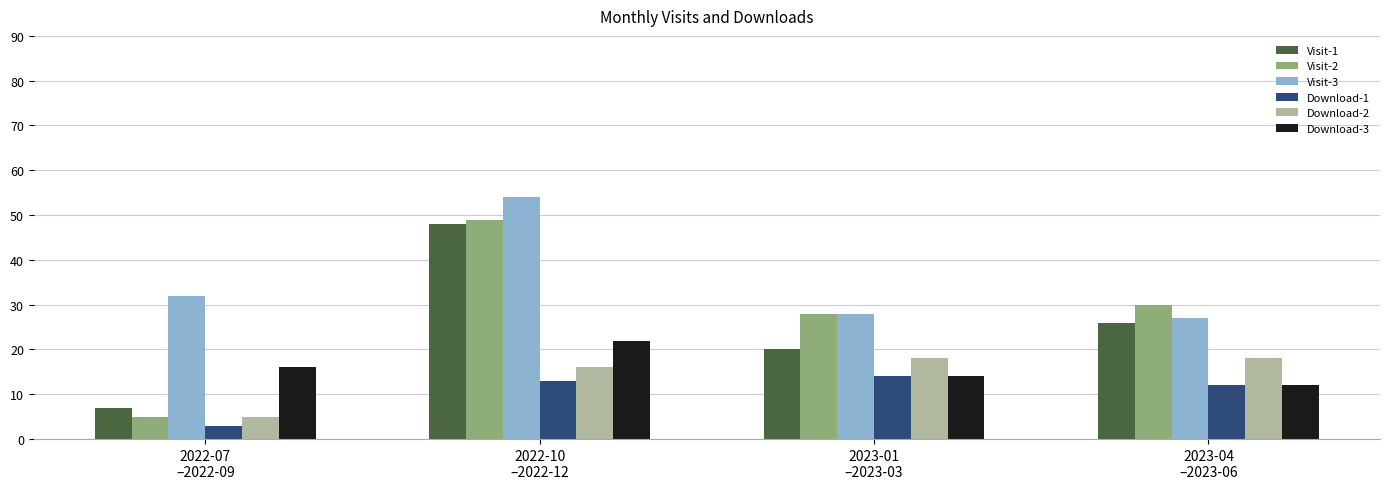

What is the average value of the Download-3 series?

16